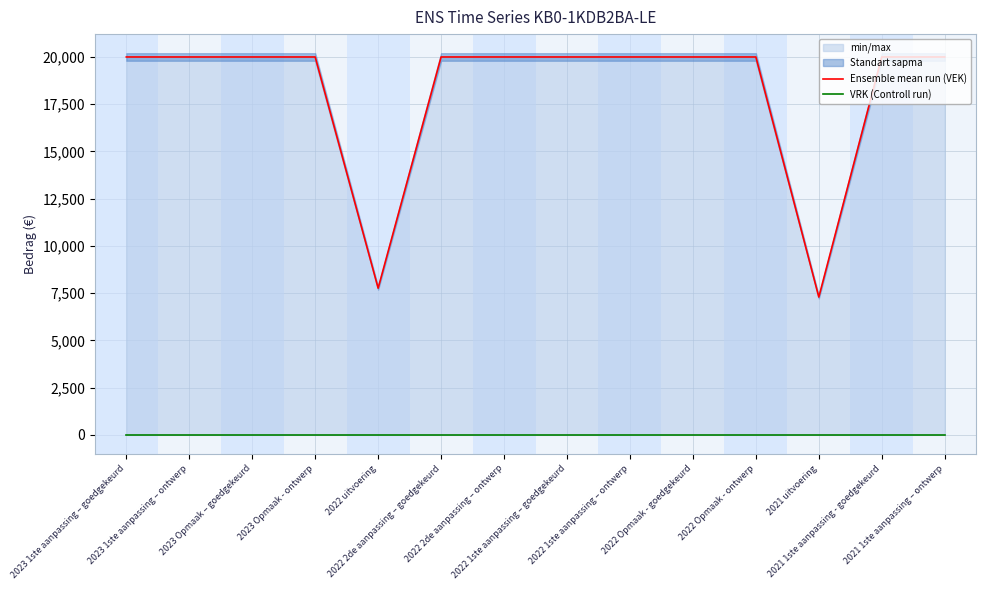

Which category has the lowest value across all series?

2023 1ste aanpassing – goedgekeurd